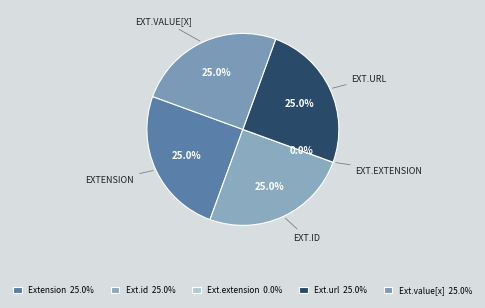

Rank the categories by value from highest to lowest.

Extension, Extension.id, Extension.url, Extension.value[x], Extension.extension